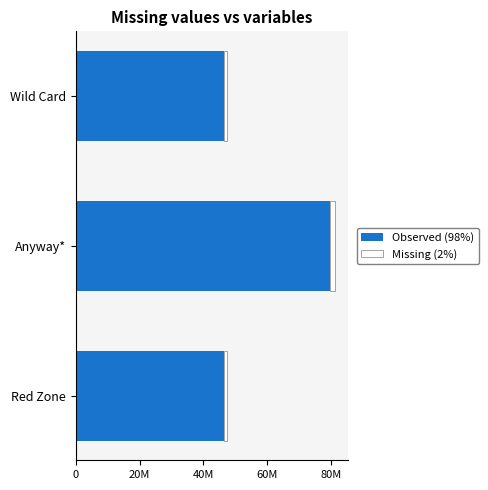

What are all the series names shown in the legend?

Observed (98%), Missing (2%)